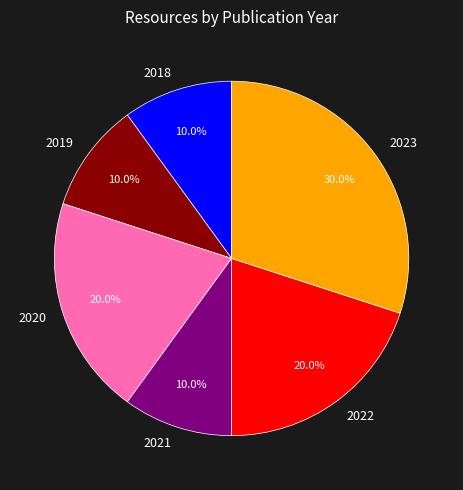

What percentage is NOT represented by 2019?

90.0%